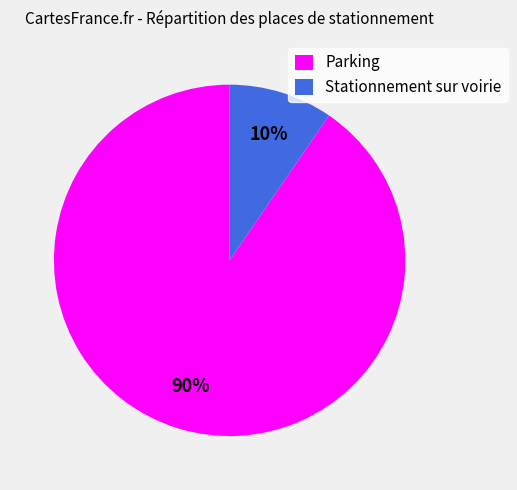

Is there a majority slice in this chart?

Yes